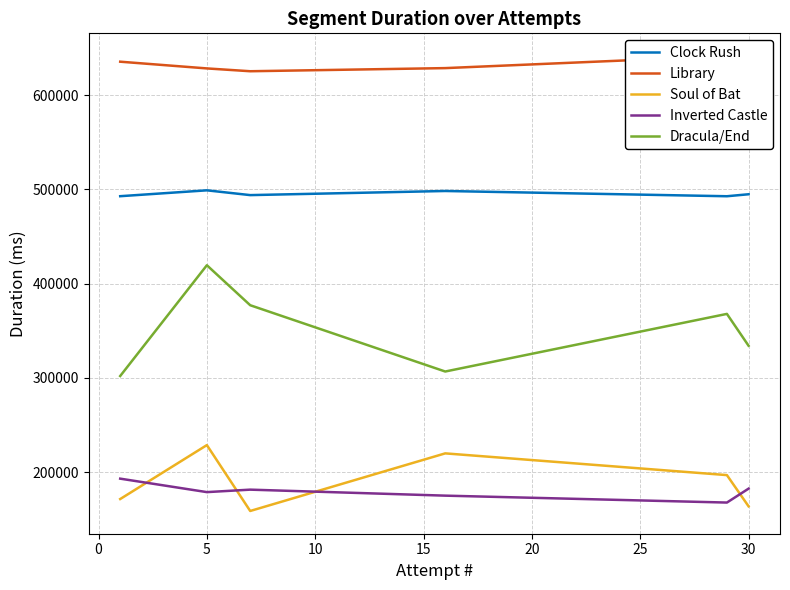

True or false: Clock Rush and Inverted Castle intersect in this chart.

False